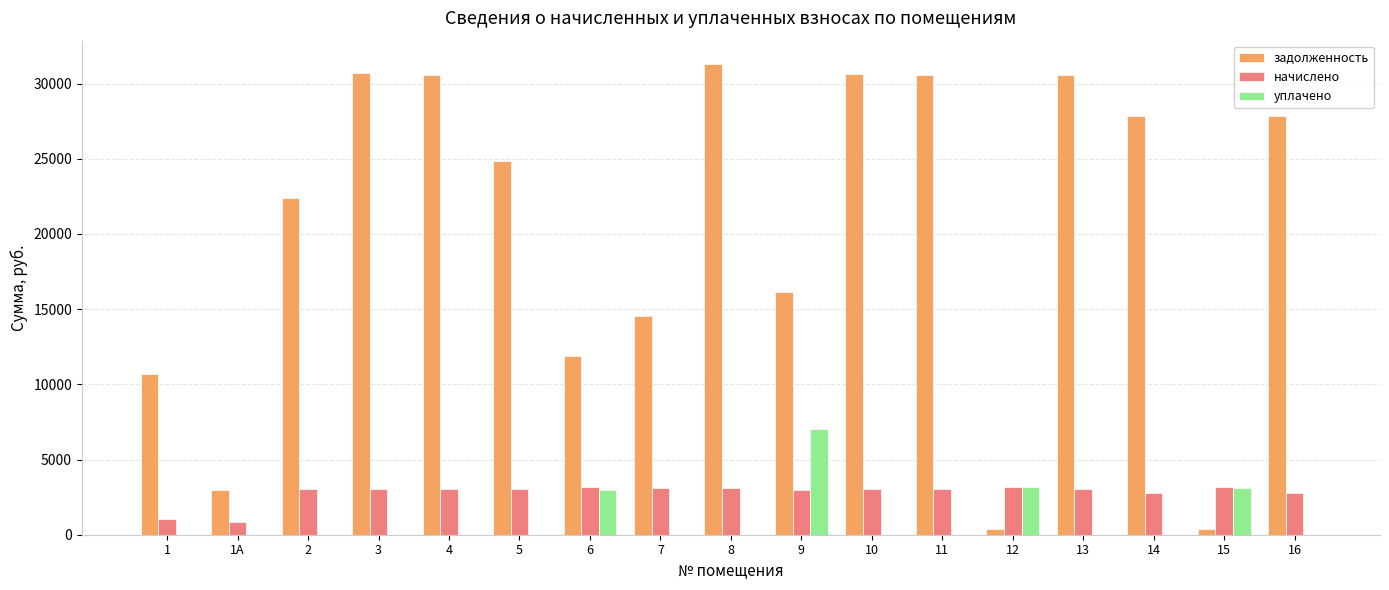

Is the value of начислено at 2 greater than the value of уплачено at 1А?

Yes